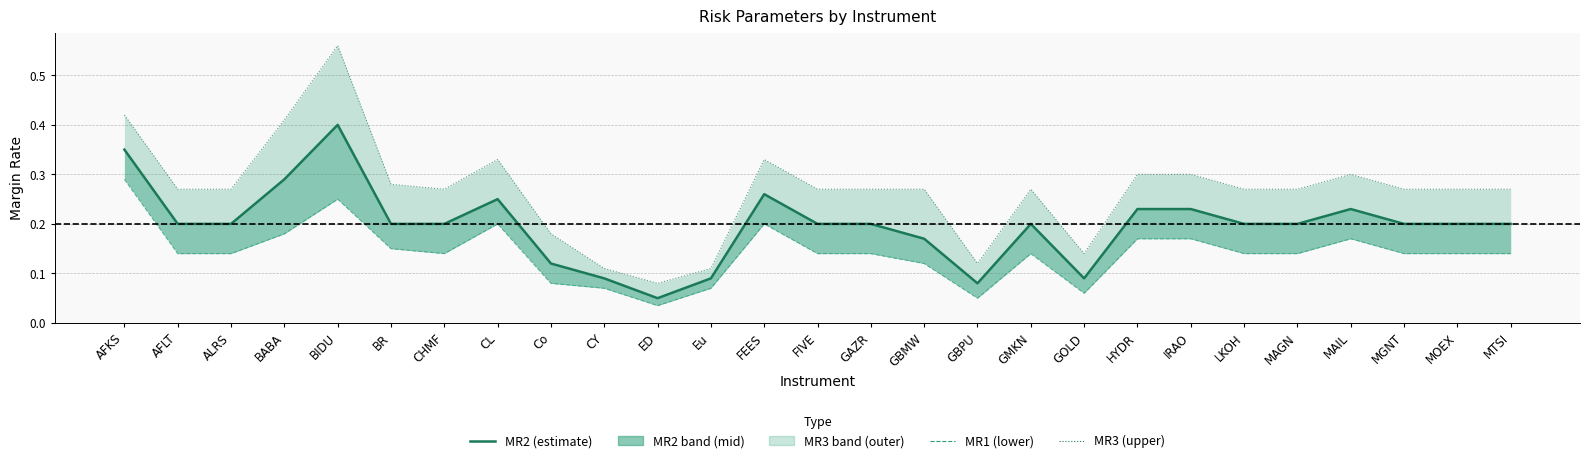

What is the maximum value shown in the chart?

0.6